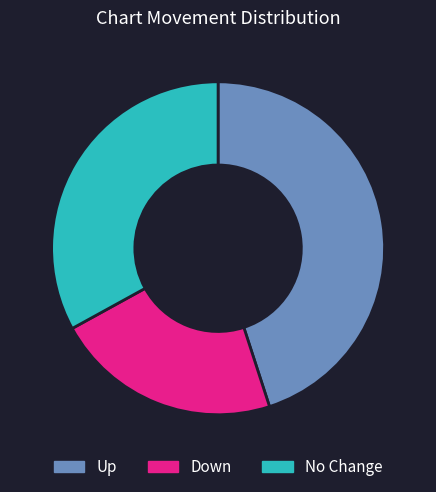

Approximately how many times larger is the value at Down compared to No Change?

0.7